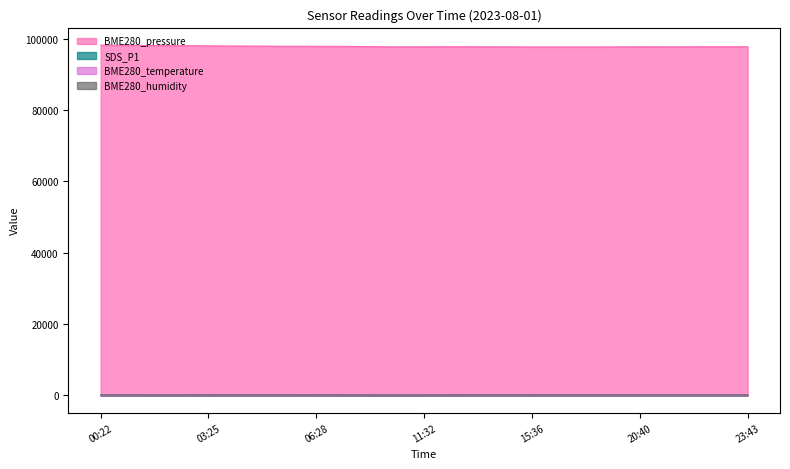

What is the label of the 2nd point from the right?

22:42